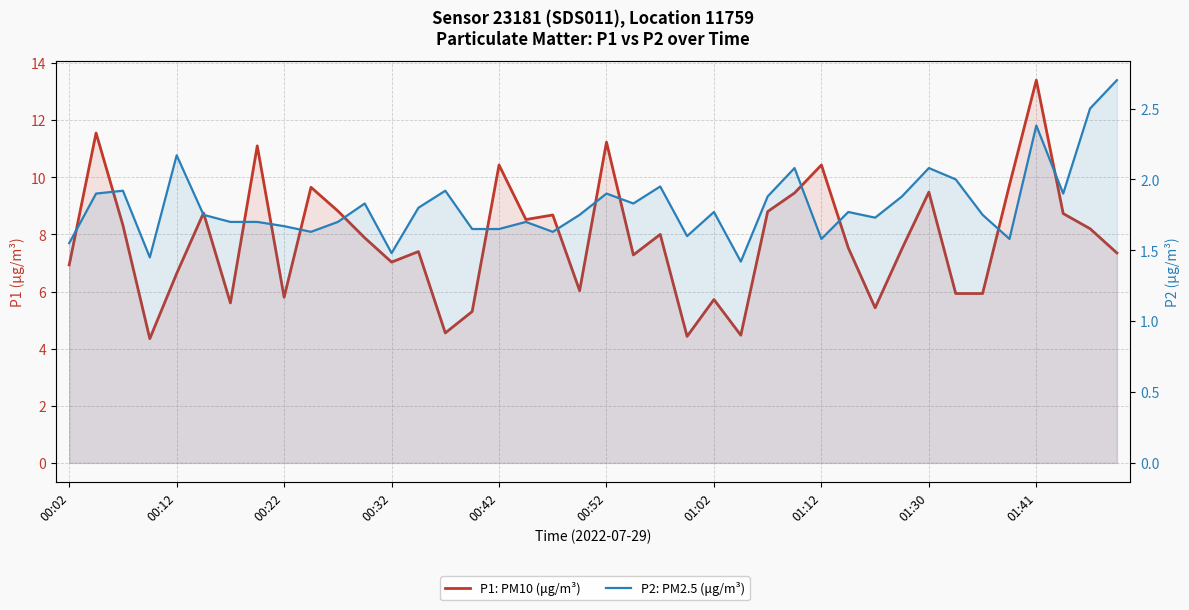

What is the total value across all series at 27?

11.5